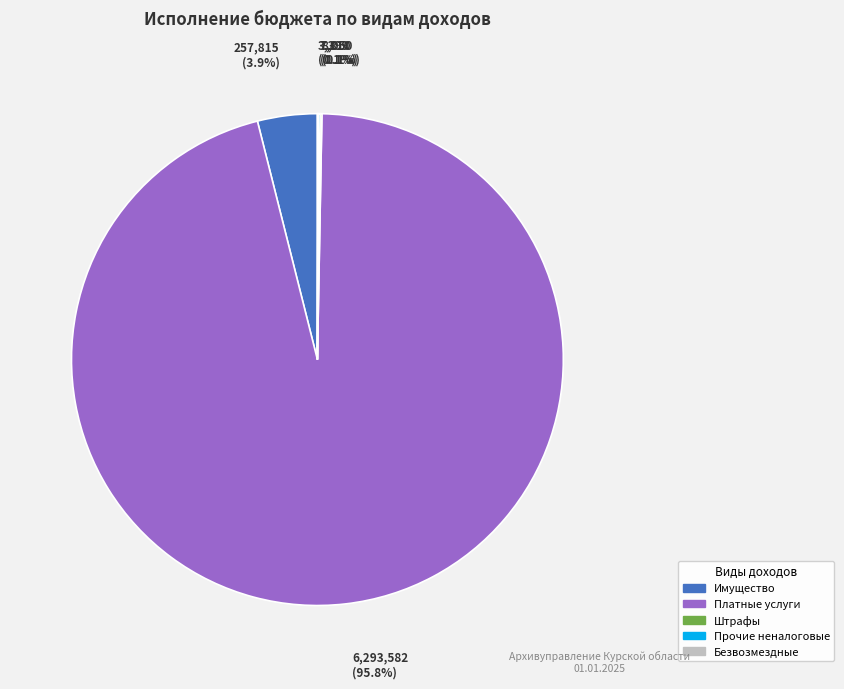

Which category has the biggest portion of the pie?

Платные услуги